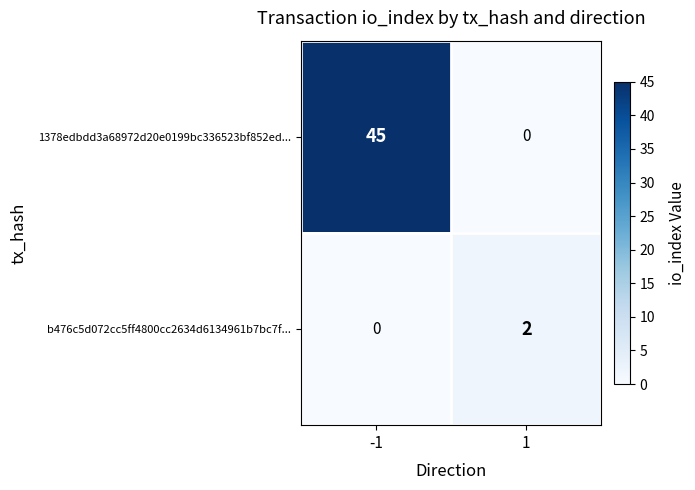

List the series in order of their overall mean, highest first.

1378edbdd3a68972d20e0199bc336523bf852ed..., b476c5d072cc5ff4800cc2634d6134961b7bc7f...